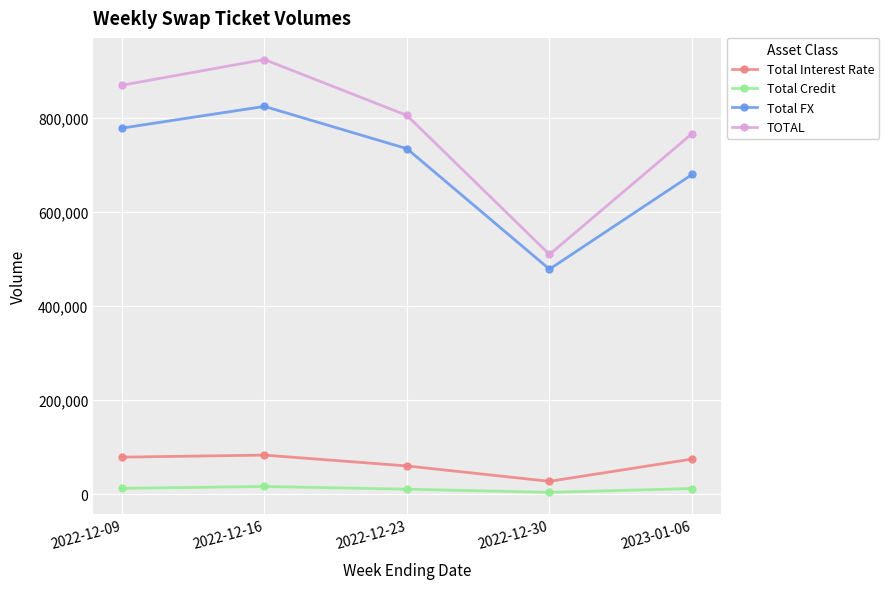

What are all the series names shown in the legend?

Total Interest Rate, Total Credit, Total FX, TOTAL